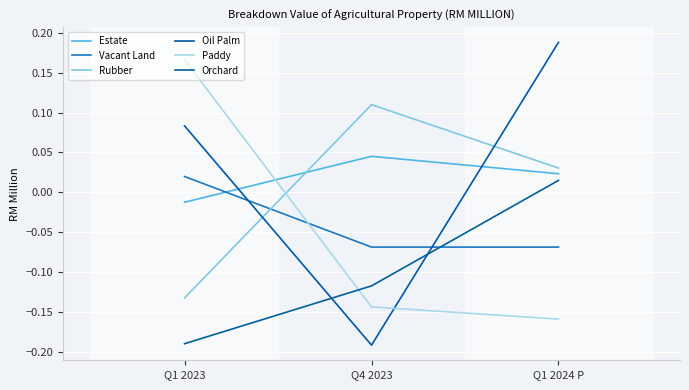

Which series changed the most between Q4 2023 and Q1 2024 P?

Oil Palm